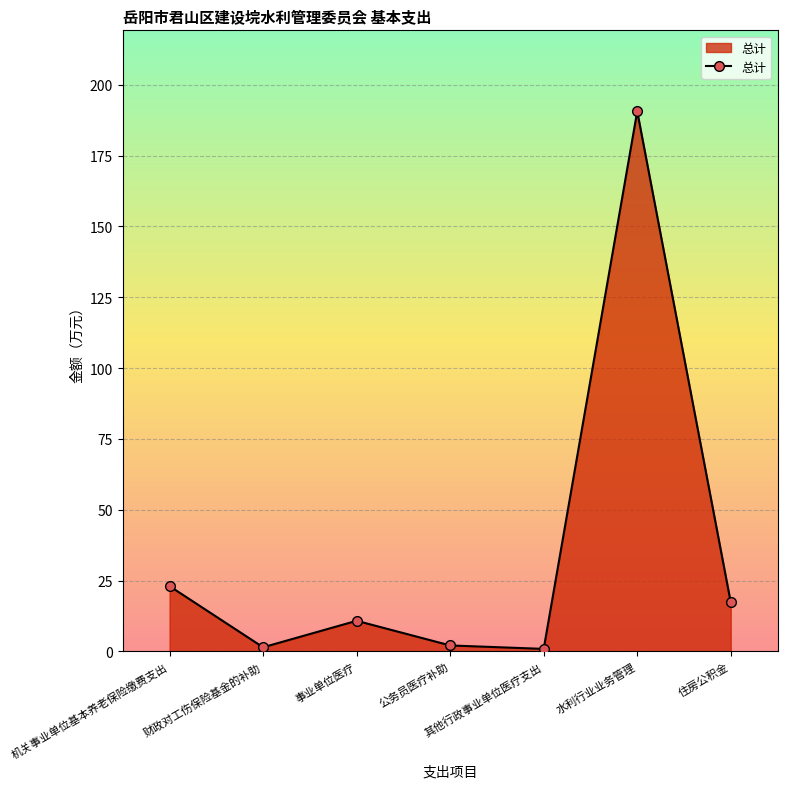

At which label is the value closest to 95?

机关事业单位基本养老保险缴费支出